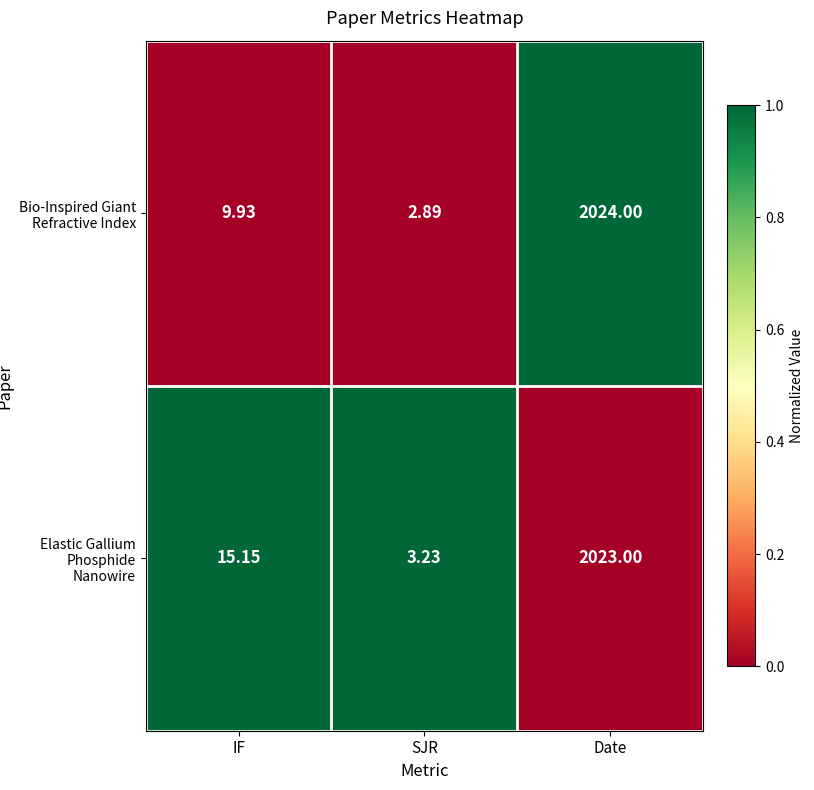

Which series has the largest range (max minus min)?

Bio-Inspired Giant Refractive Index